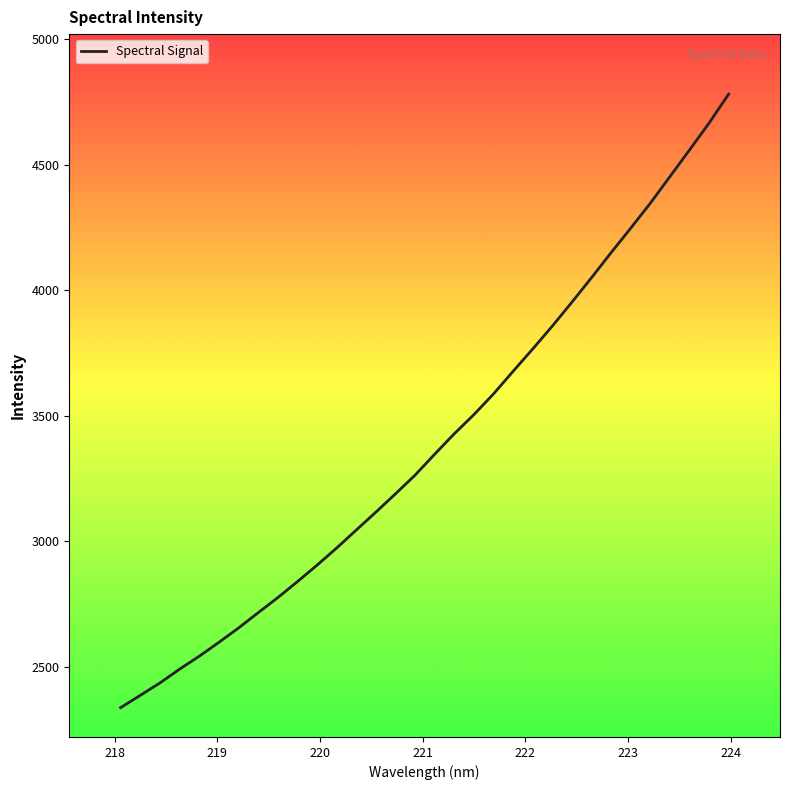

What is the greatest value displayed?

4780.5